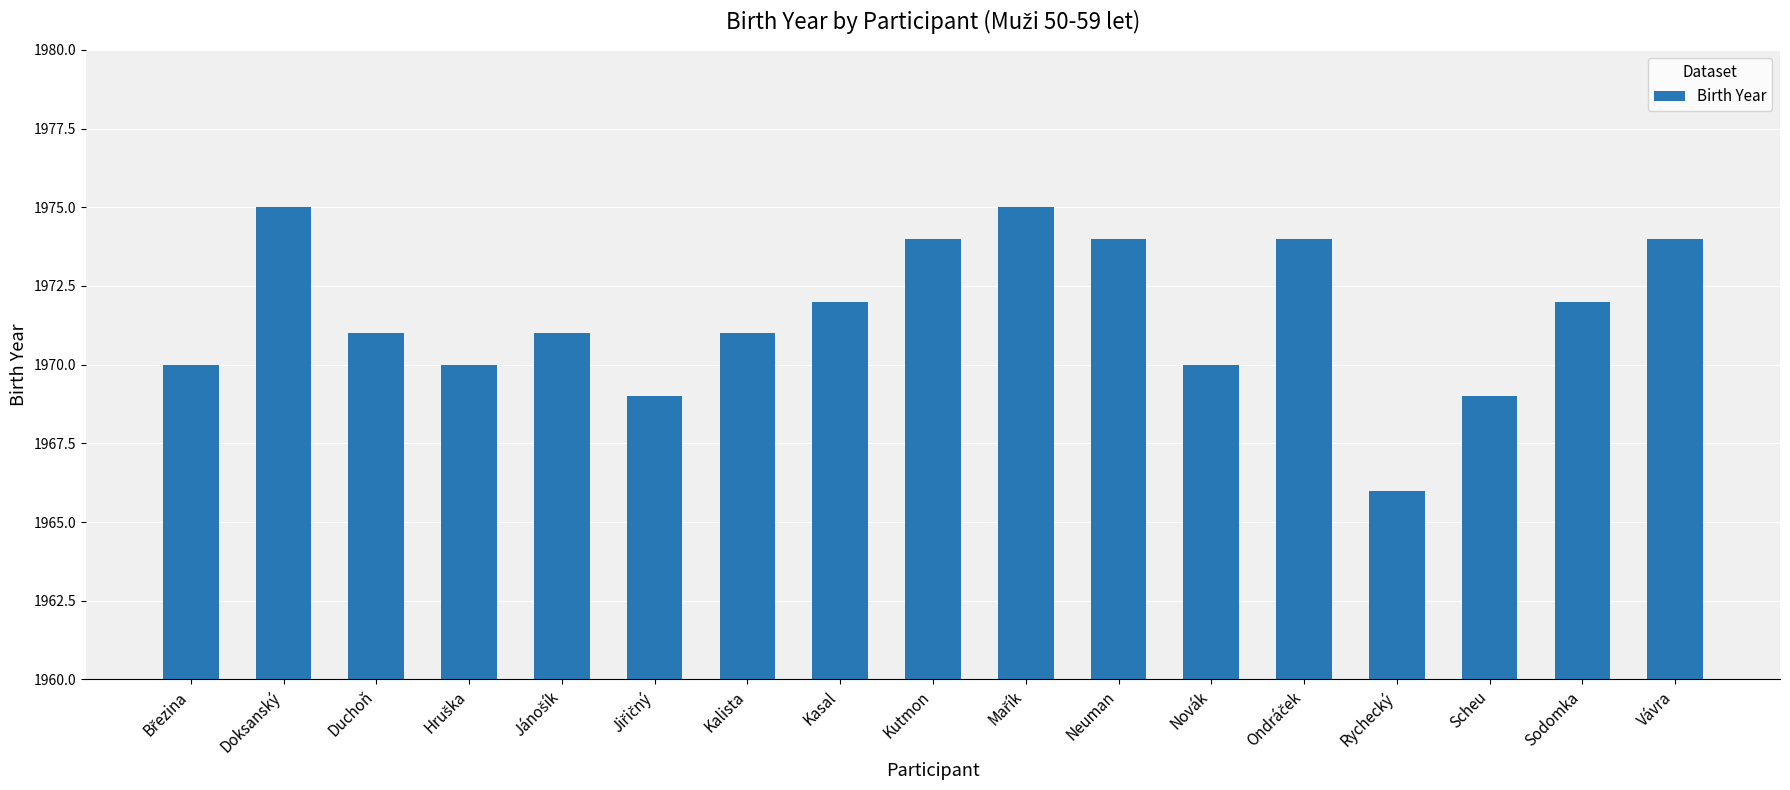

Which has a higher value, Duchoň or Neuman?

Neuman